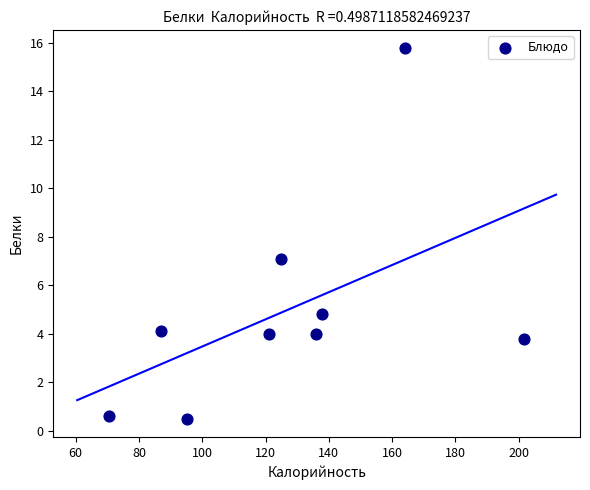

What Y value in the scatter plot is closest to 8?

7.1